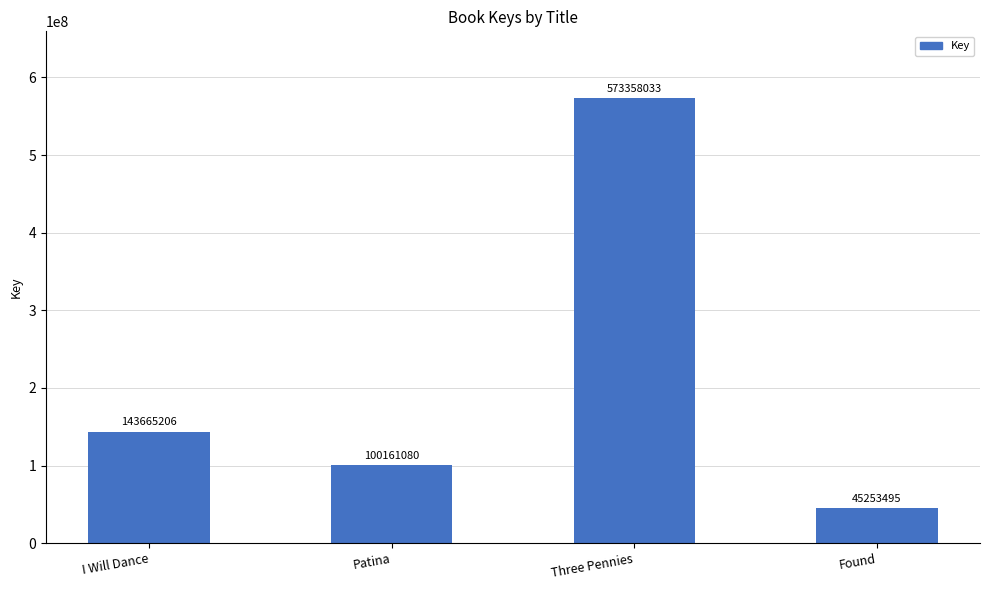

Reading left to right, list all the values displayed in this chart.

143665206	100161080	573358033	45253495